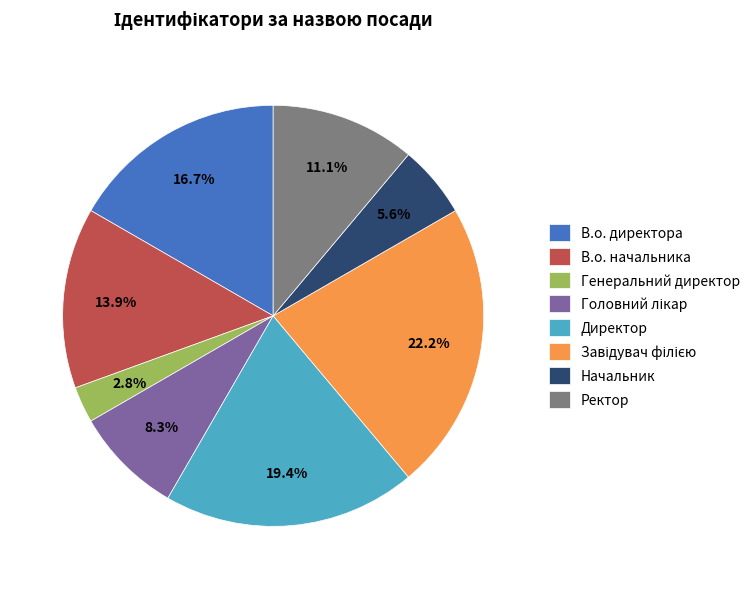

Which slice is the smallest?

Генеральний директор